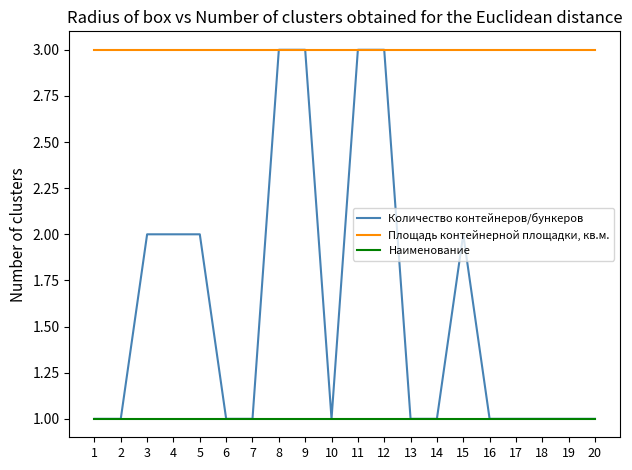

Between 7 and 8, which series saw the biggest shift?

Количество контейнеров/бункеров